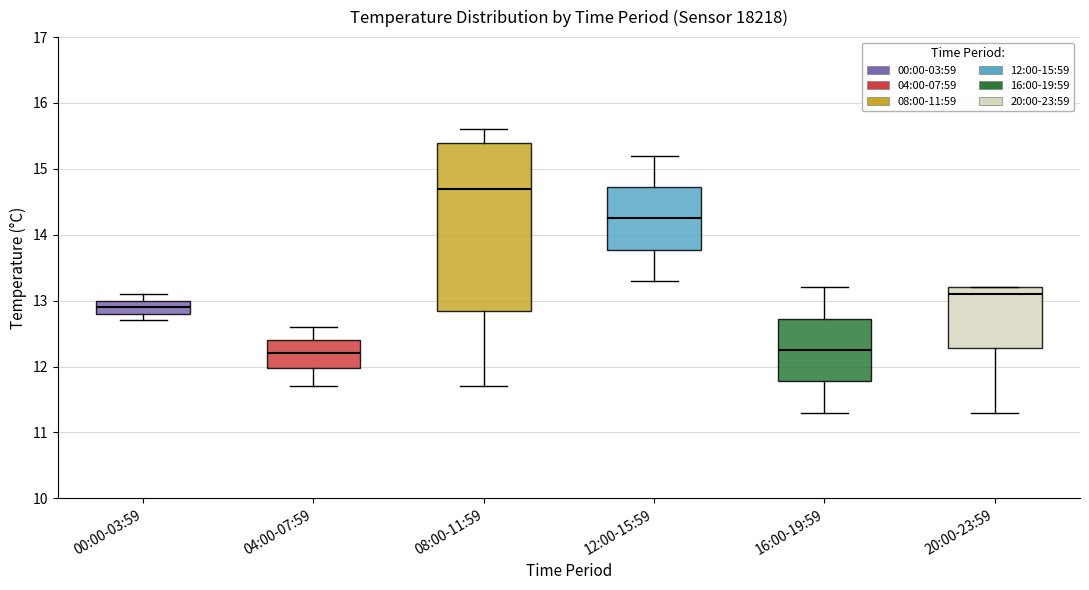

Where does the median line of the box for 08:00-11:59 sit on the y-axis? The values are not printed on the chart, so give them approximately, as read against the axis.

14.7